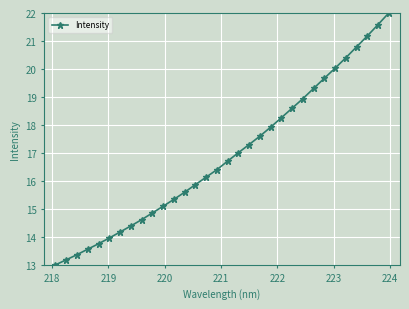

How many series are shown in this chart?

1